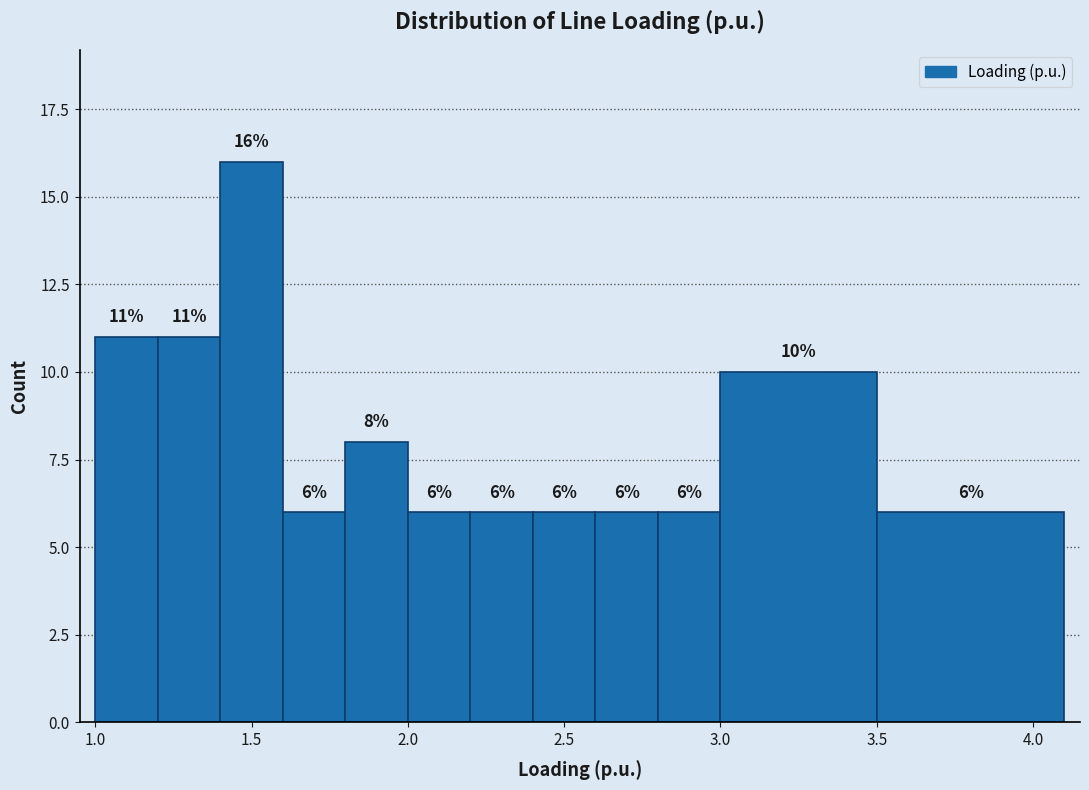

Reading left to right, transcribe this chart: for each bar, give the range it covers on the x-axis and its height.

1.0 to 1.2: 11
1.2 to 1.4: 11
1.4 to 1.6: 16
1.6 to 1.8: 6
1.8 to 2.0: 8
2.0 to 2.2: 6
2.2 to 2.4: 6
2.4 to 2.6: 6
2.6 to 2.8: 6
2.8 to 3.0: 6
3.0 to 3.5: 10
3.5 to 4.1: 6